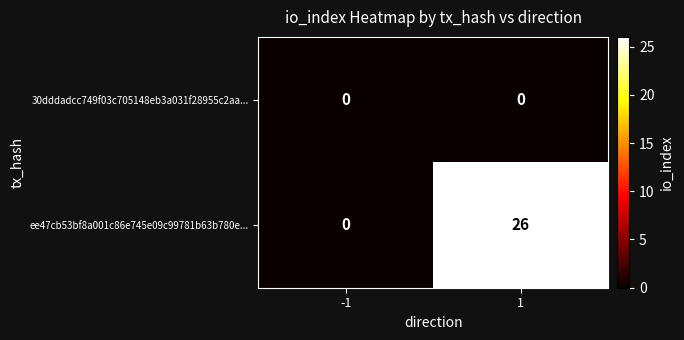

At which category is the sum across all series the highest?

1